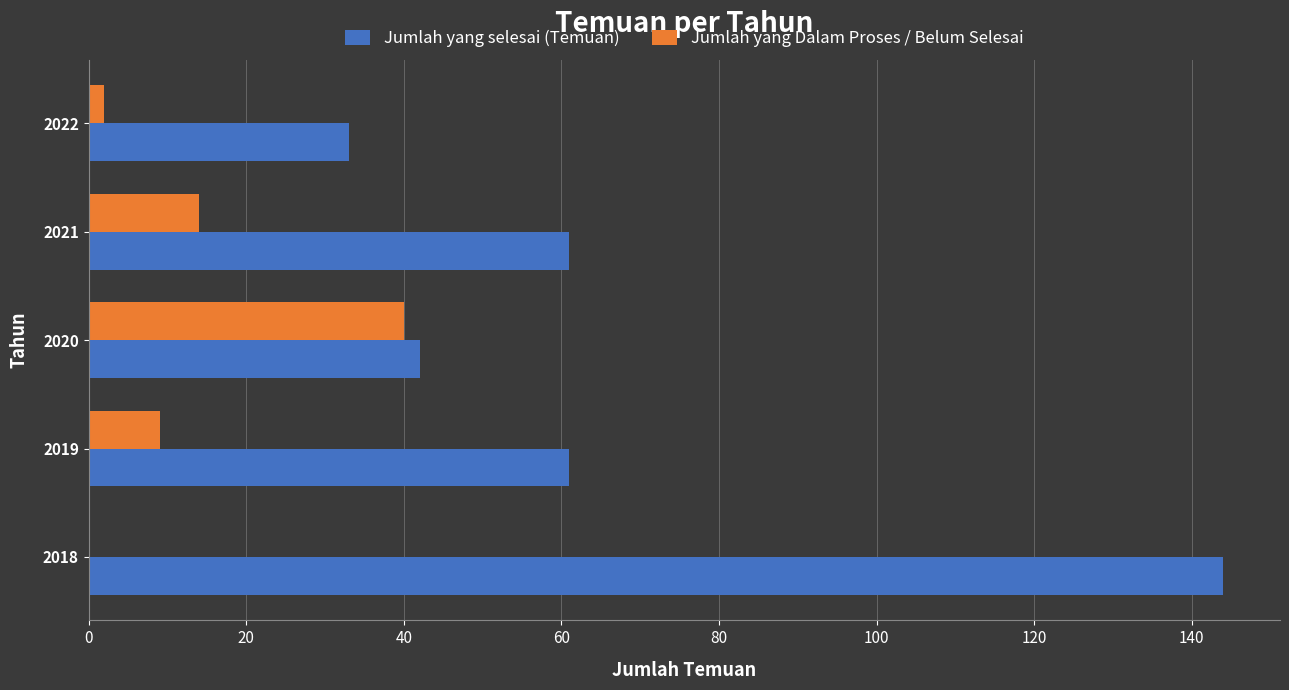

Which series has the largest total across all categories?

Jumlah yang selesai (Temuan)